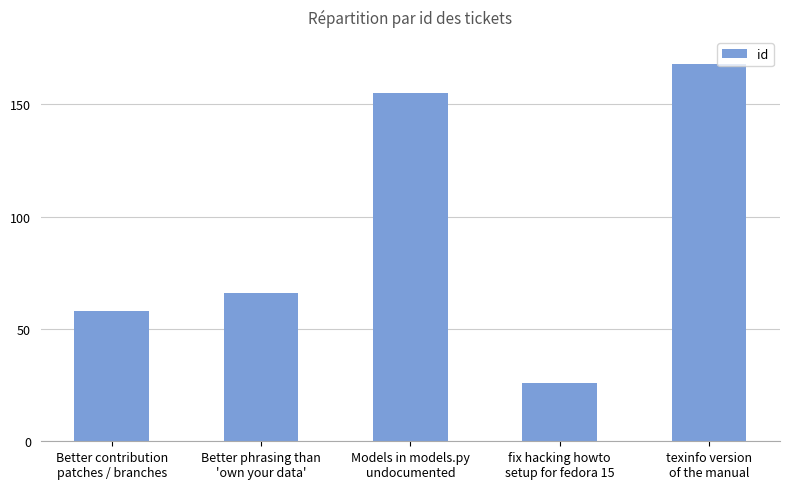

What is the value of the 4th bar from the left?

26